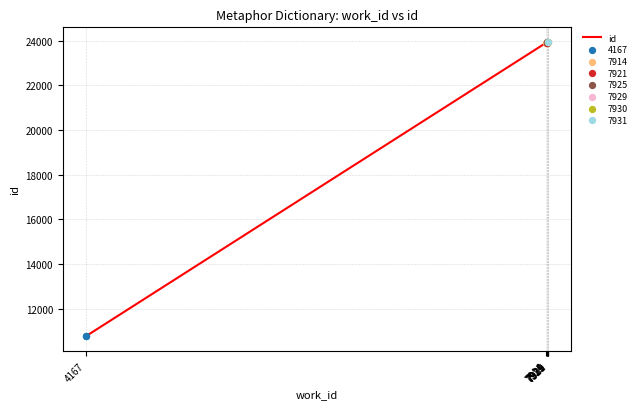

What is the ratio of the value at 7929 to the value at 7931?

1.0